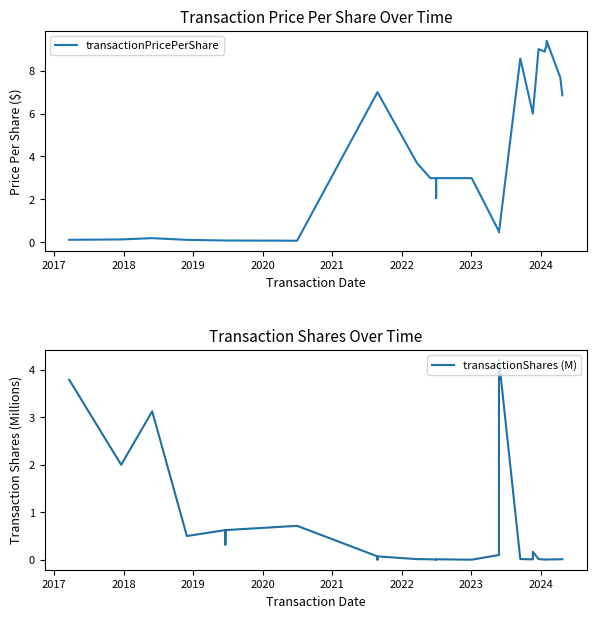

Which series ends up on top after the final intersection of transactionShares (M) and transactionPricePerShare?

transactionPricePerShare